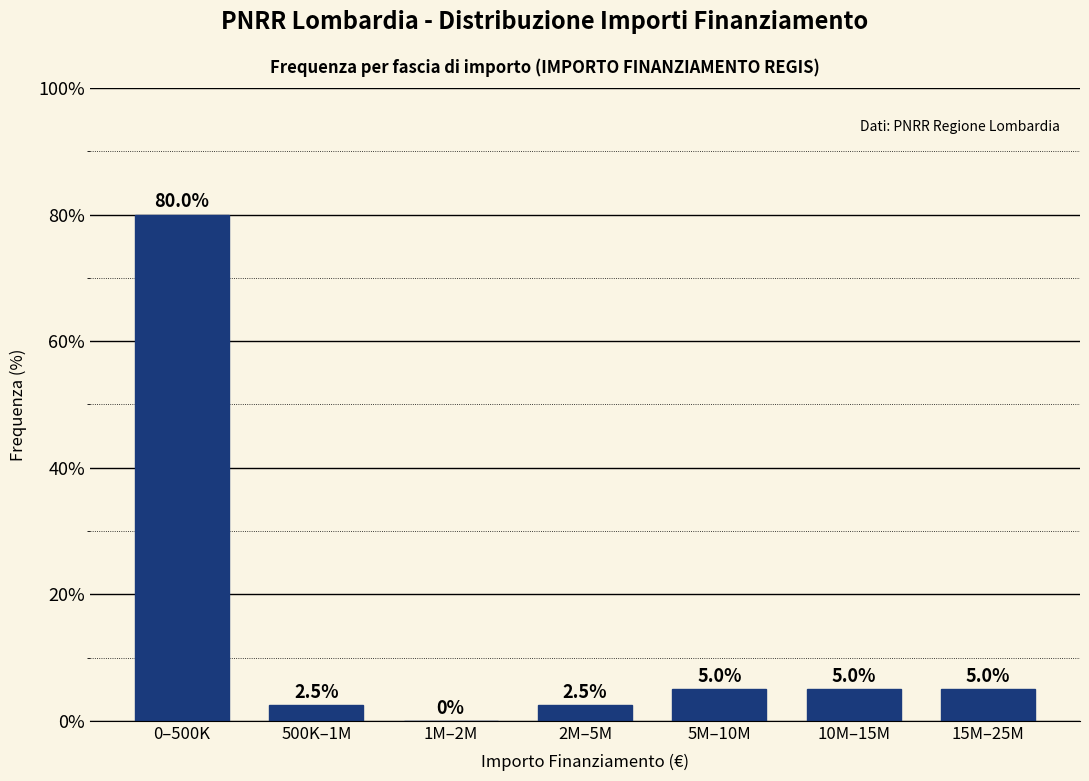

Reading left to right, extract all data points from this chart.

0–500K=80.0	500K–1M=2.5	1M–2M=0.0	2M–5M=2.5	5M–10M=5.0	10M–15M=5.0	15M–25M=5.0